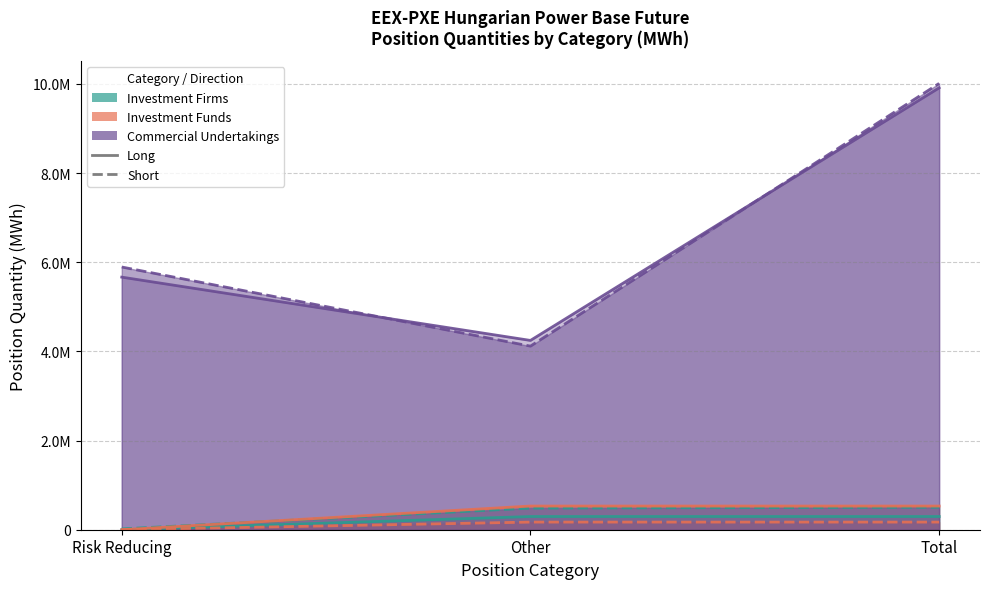

What are all the series names shown in the legend?

Investment Firms Long, Investment Firms Short, Investment Funds Long, Investment Funds Short, Commercial Undertakings Long, Commercial Undertakings Short